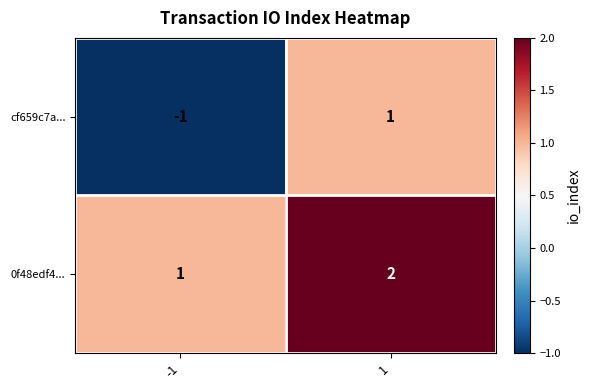

The value of 0f48edf4... at 1 is 2. True or false?

True